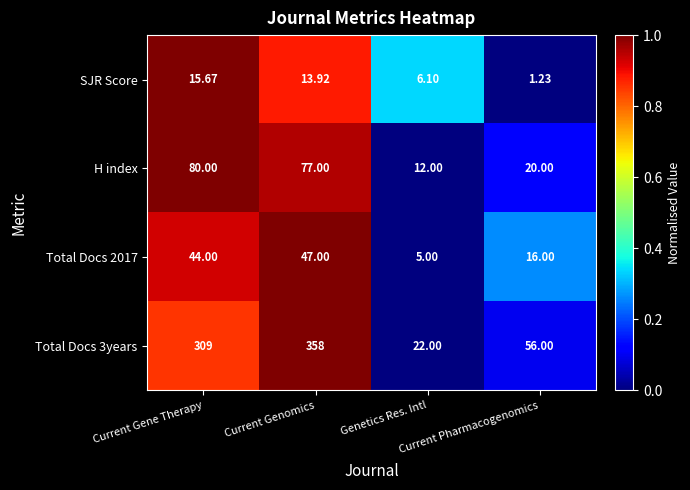

Reading left to right, list all the values displayed in this chart.

SJR Score: Current Gene Therapy=15.7	Current Genomics=13.9	Genetics Res. Intl=6.1	Current Pharmacogenomics=1.2
H index: Current Gene Therapy=80.0	Current Genomics=77.0	Genetics Res. Intl=12.0	Current Pharmacogenomics=20.0
Total Docs 2017: Current Gene Therapy=44.0	Current Genomics=47.0	Genetics Res. Intl=5.0	Current Pharmacogenomics=16.0
Total Docs 3years: Current Gene Therapy=309.0	Current Genomics=358.0	Genetics Res. Intl=22.0	Current Pharmacogenomics=56.0